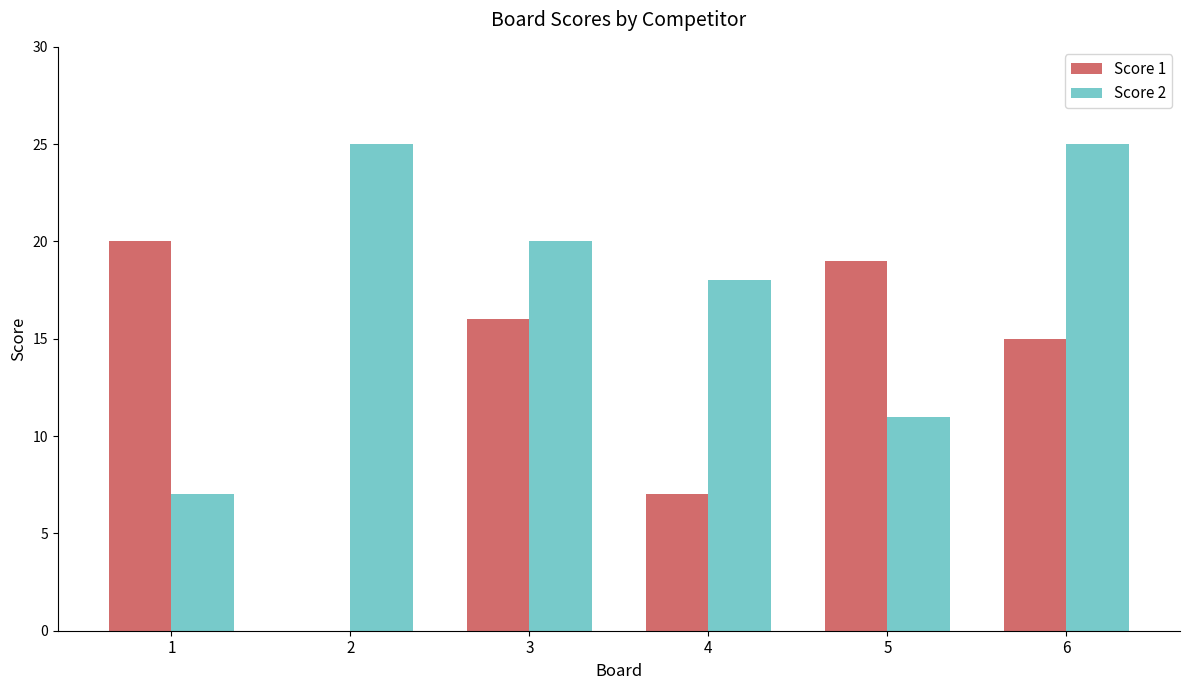

How many positive values does the Score 1 series have?

5